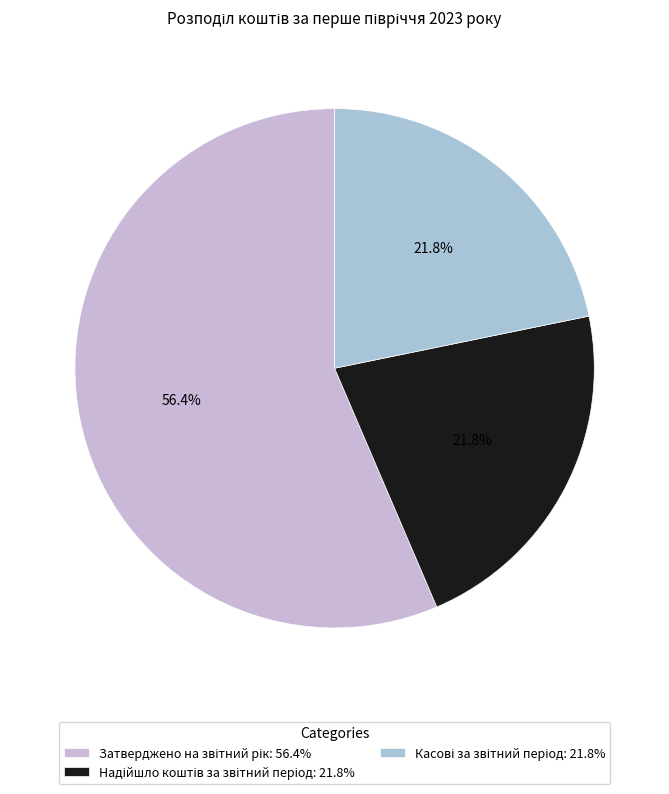

What is the total percentage of Надійшло коштів за звітний період and Затверджено на звітний рік?

78.2%